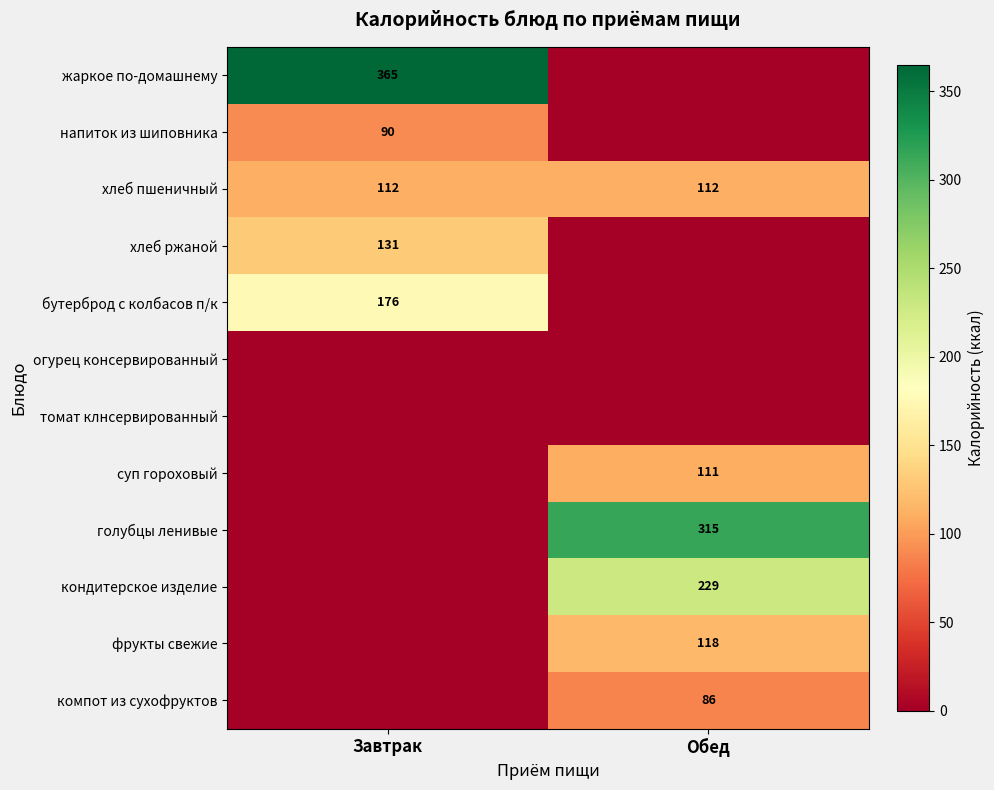

What is the average value of the хлеб пшеничный series?

112